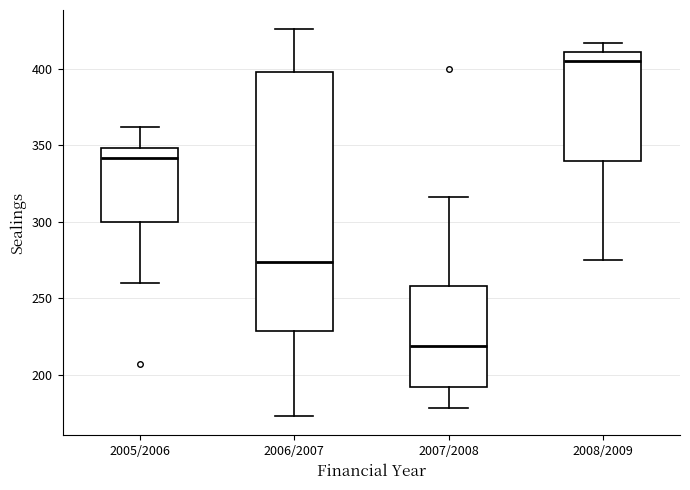

Reading left to right, transcribe this box plot: for each box, give where its median line is, the range the box spans, and where its two whiskers end, as read against the y-axis. The values are not printed on the chart, so give them approximately, as read against the axis.

2005/2006: median 340, box 300 to 350, whiskers 260 to 360
2006/2007: median 275, box 230 to 400, whiskers 175 to 425
2007/2008: median 220, box 190 to 260, whiskers 180 to 315
2008/2009: median 405, box 340 to 410, whiskers 275 to 415